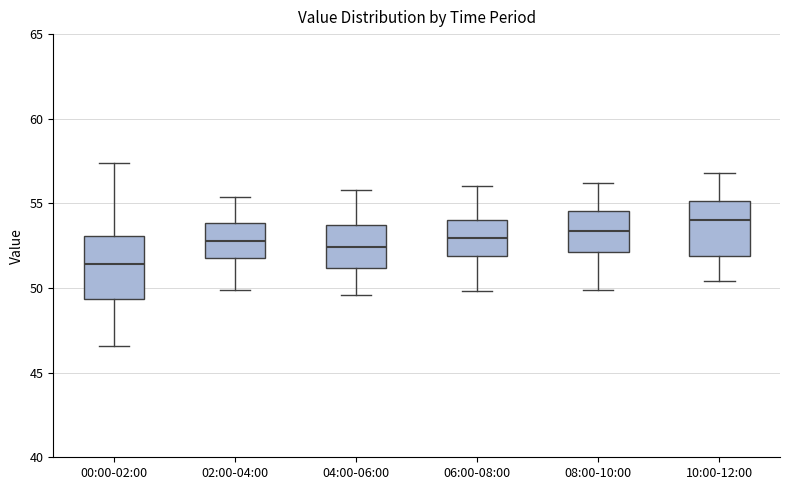

Reading left to right, read every box against the y-axis: the position of its median line, the range the box covers, and the ends of its whiskers. The values are not printed on the chart, so give them approximately, as read against the axis.

00:00-02:00: median 51.5, box 49.5 to 53.0, whiskers 46.5 to 57.5
02:00-04:00: median 53.0, box 52.0 to 54.0, whiskers 50.0 to 55.5
04:00-06:00: median 52.5, box 51.0 to 53.5, whiskers 49.5 to 56.0
06:00-08:00: median 53.0, box 52.0 to 54.0, whiskers 50.0 to 56.0
08:00-10:00: median 53.5, box 52.0 to 54.5, whiskers 50.0 to 56.0
10:00-12:00: median 54.0, box 52.0 to 55.0, whiskers 50.5 to 57.0